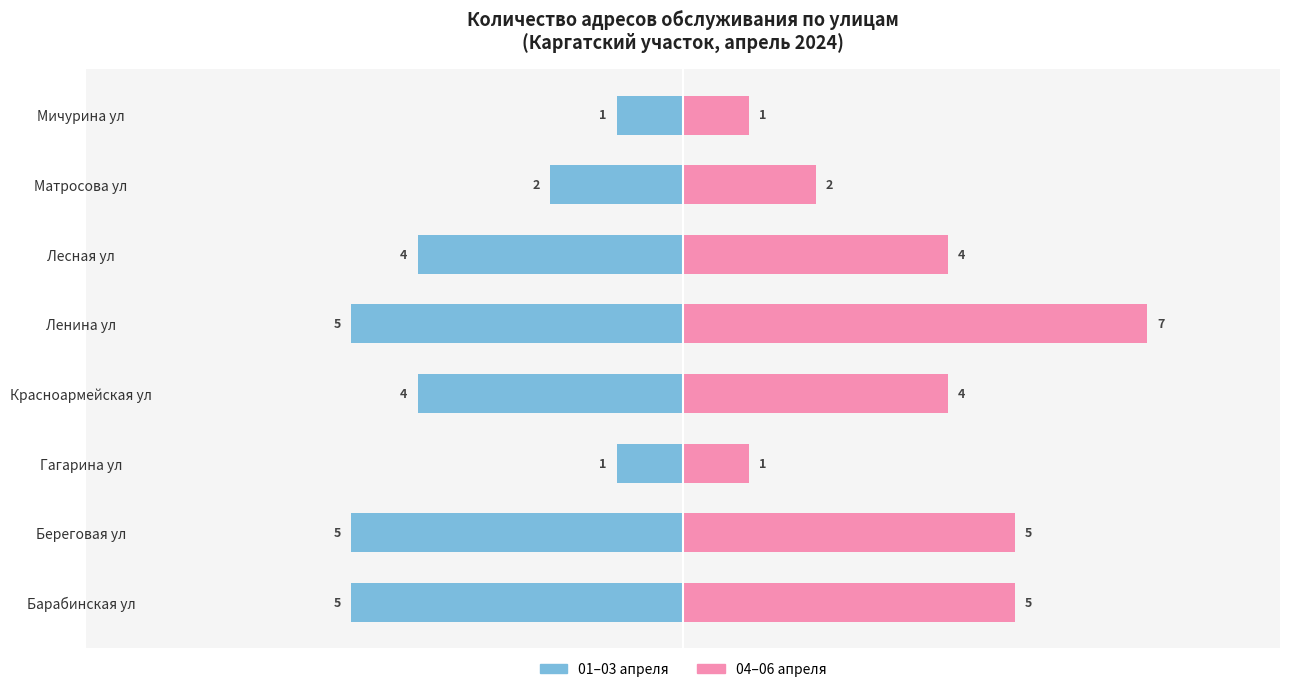

Which series has the widest spread of values?

04–06 апреля